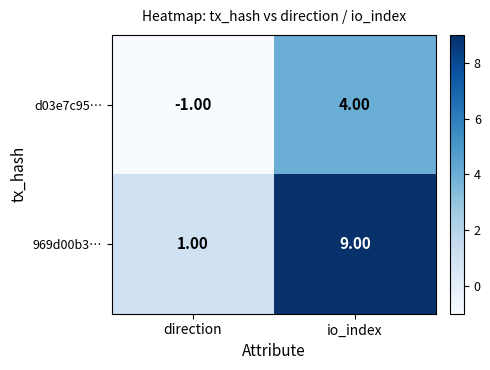

Which category has the highest value across all series?

io_index